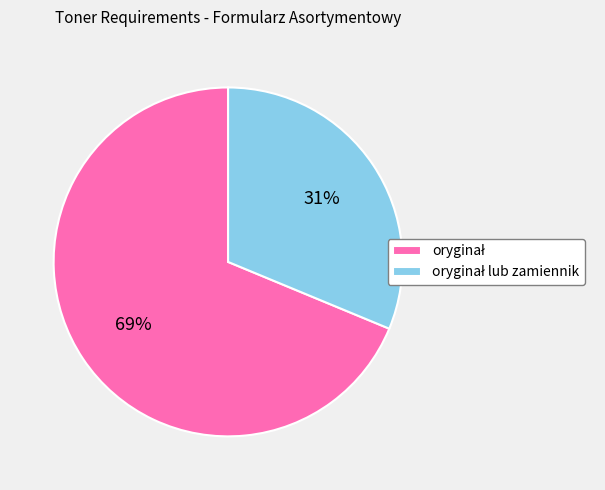

Is there any slice that represents more than half of the pie?

Yes